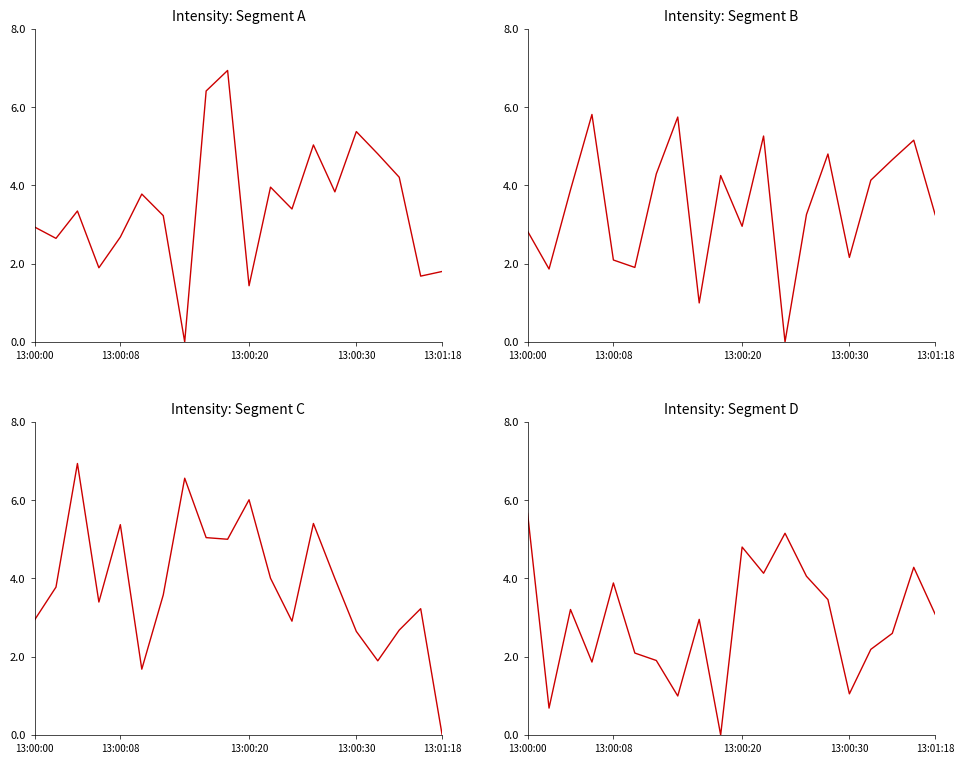

How many lines are shown in the chart?

4